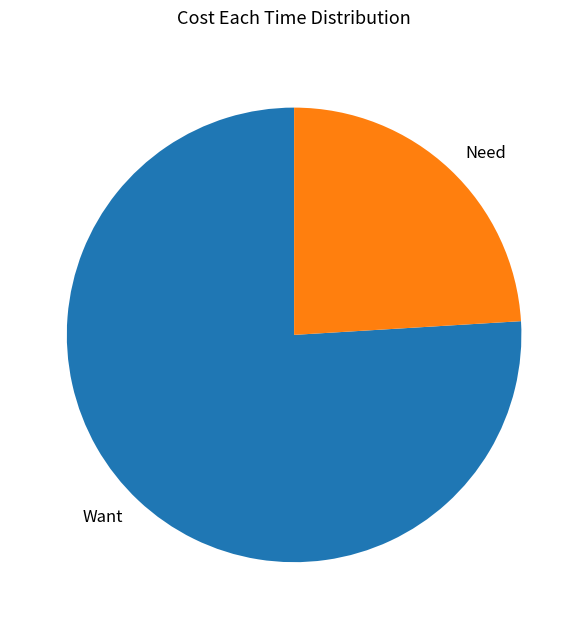

True or false: Want accounts for 66% of the total.

False